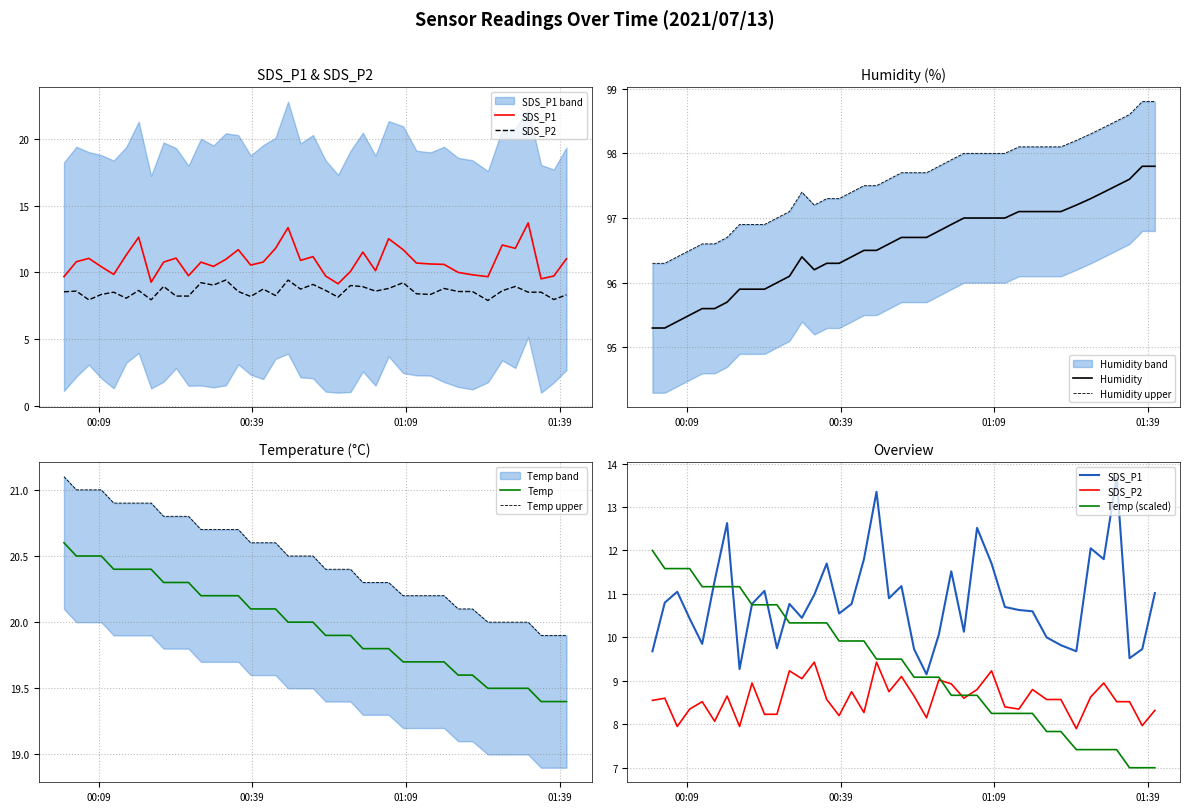

How many interior local valleys does the SDS_P2 series have?

12